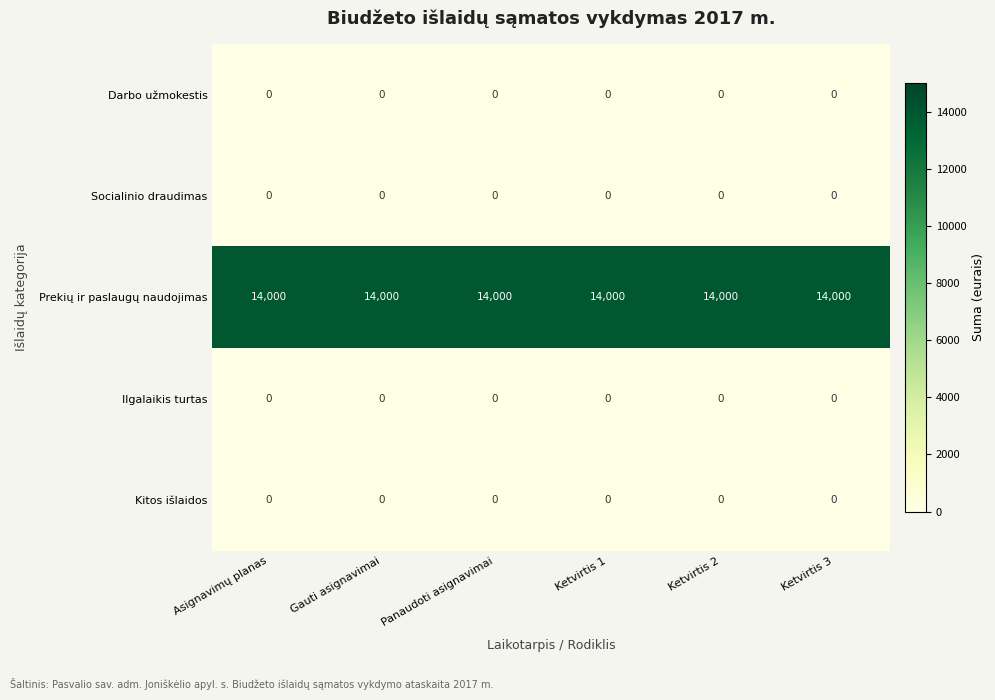

What is the maximum value shown in the chart?

14000